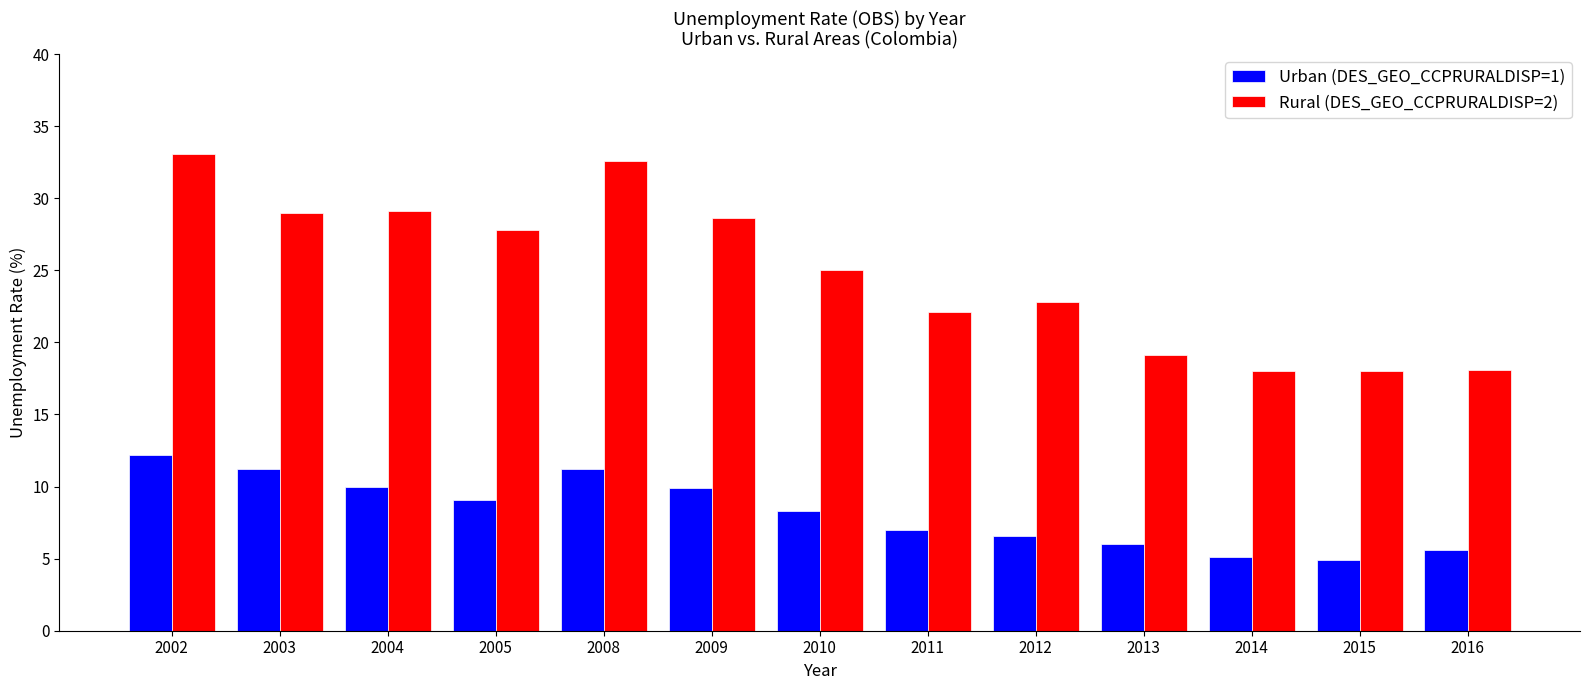

List the series in order of their overall mean, highest first.

Rural (DES_GEO_CCPRURALDISP=2), Urban (DES_GEO_CCPRURALDISP=1)